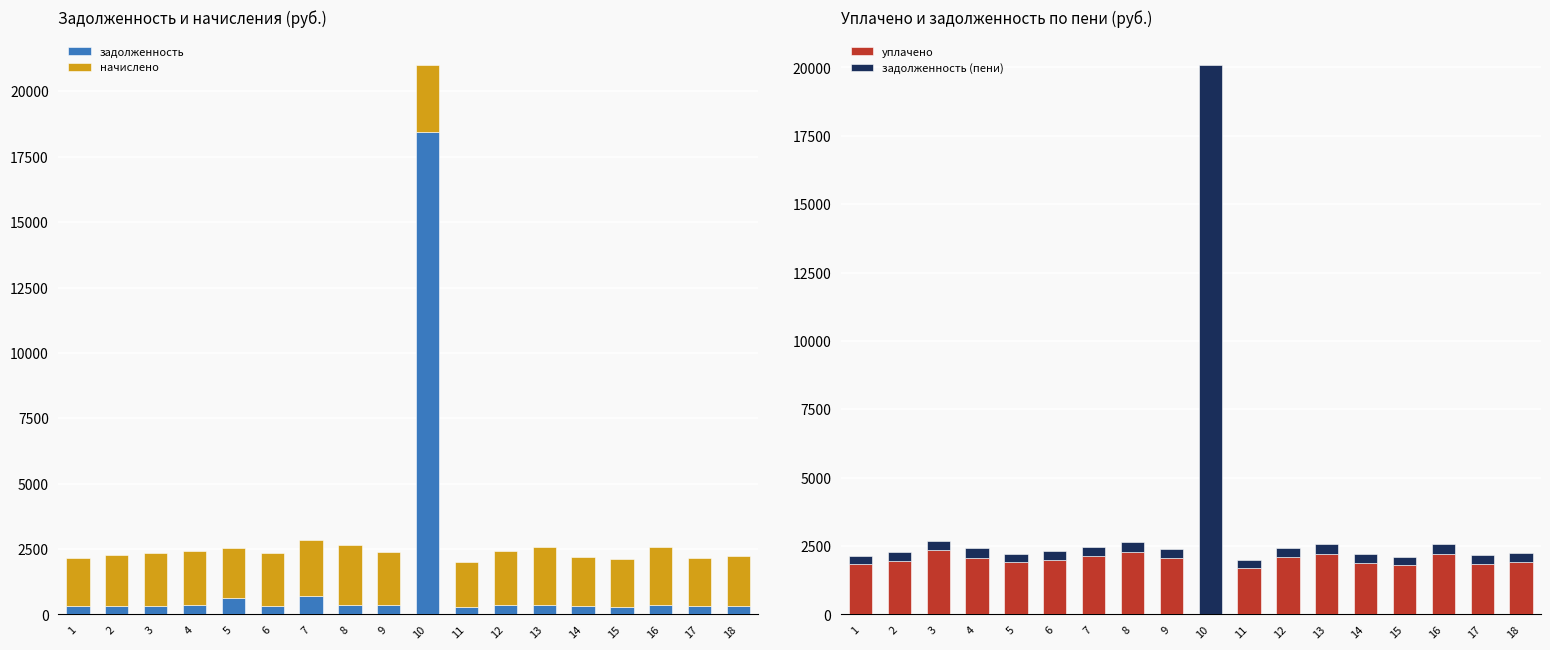

What is the maximum value for начислено?

2587.7